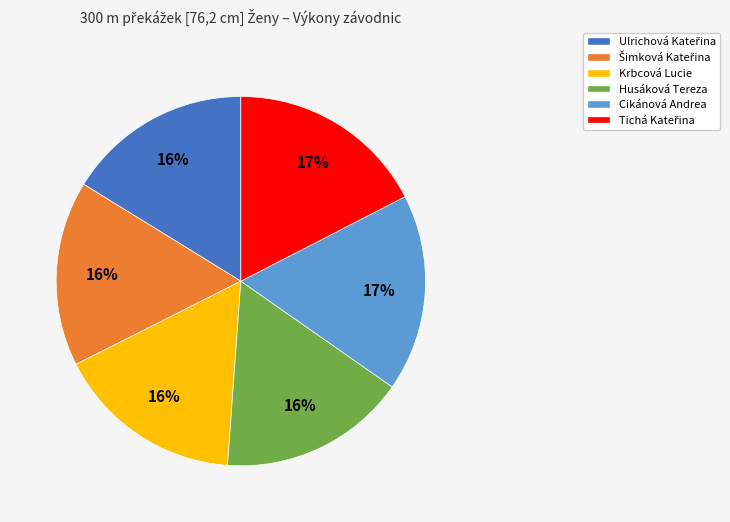

How many slices are in this pie chart?

6